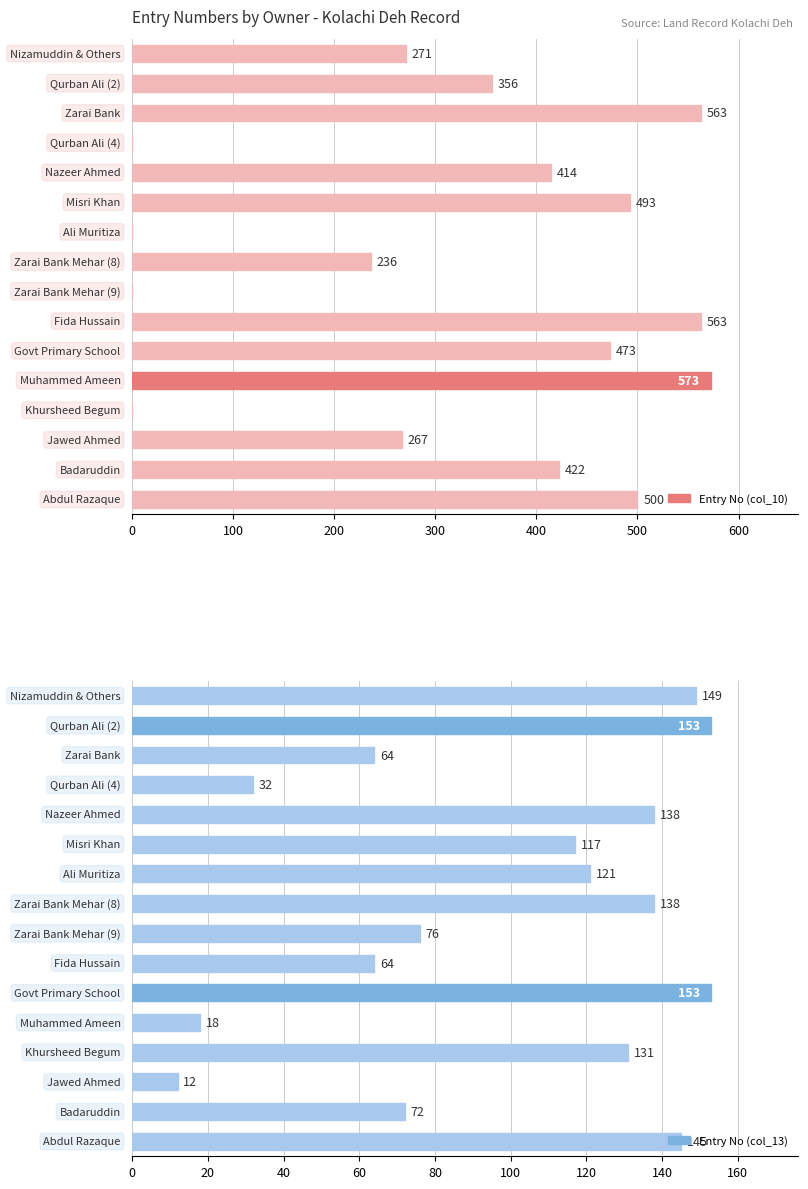

What is the difference between the highest and lowest values at 300?

32